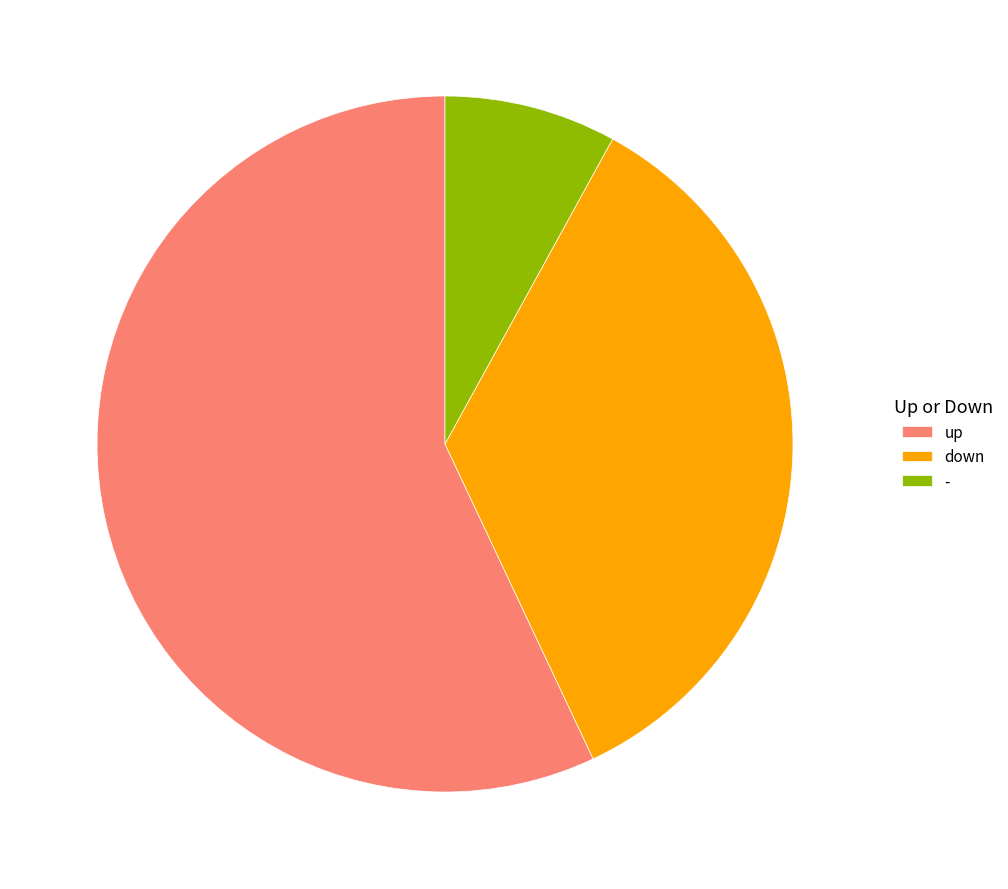

Does up represent more than half of the total?

Yes